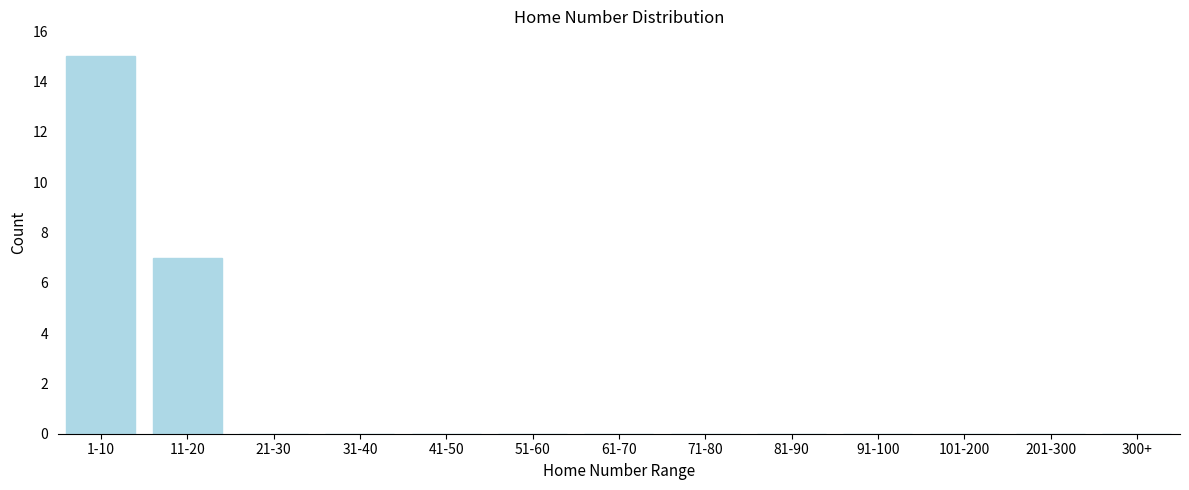

Reading left to right, extract all data points from this chart.

1-10=15	11-20=7	21-30=0	31-40=0	41-50=0	51-60=0	61-70=0	71-80=0	81-90=0	91-100=0	101-200=0	201-300=0	300+=0